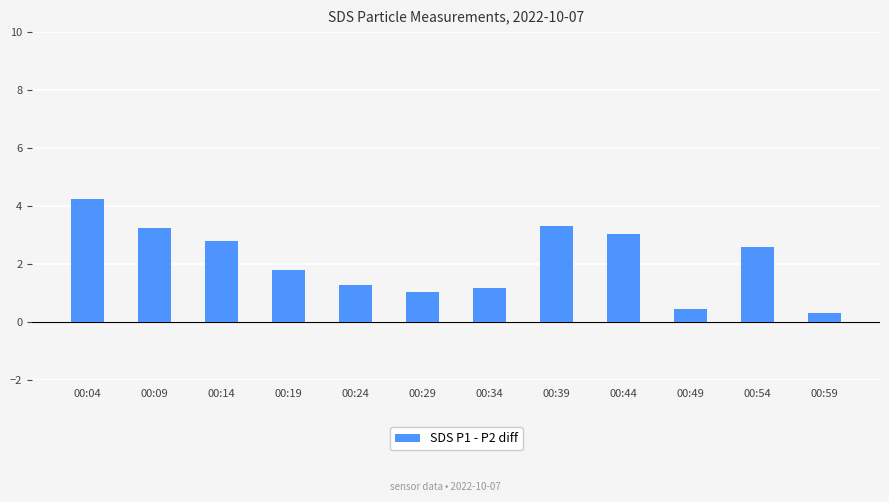

True or false: the data shows 0.3 at 00:59.

True